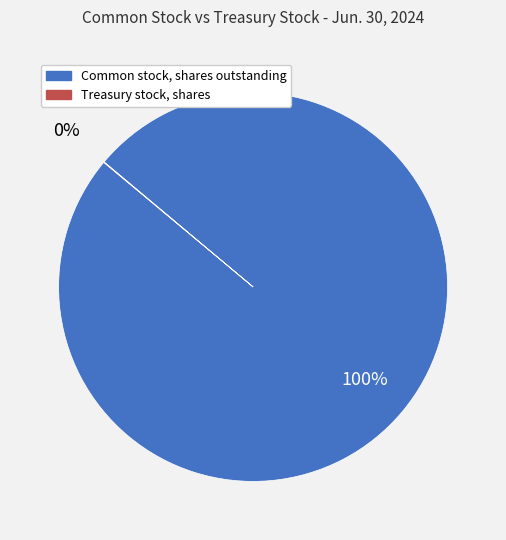

Which category has the biggest portion of the pie?

Common stock, shares outstanding